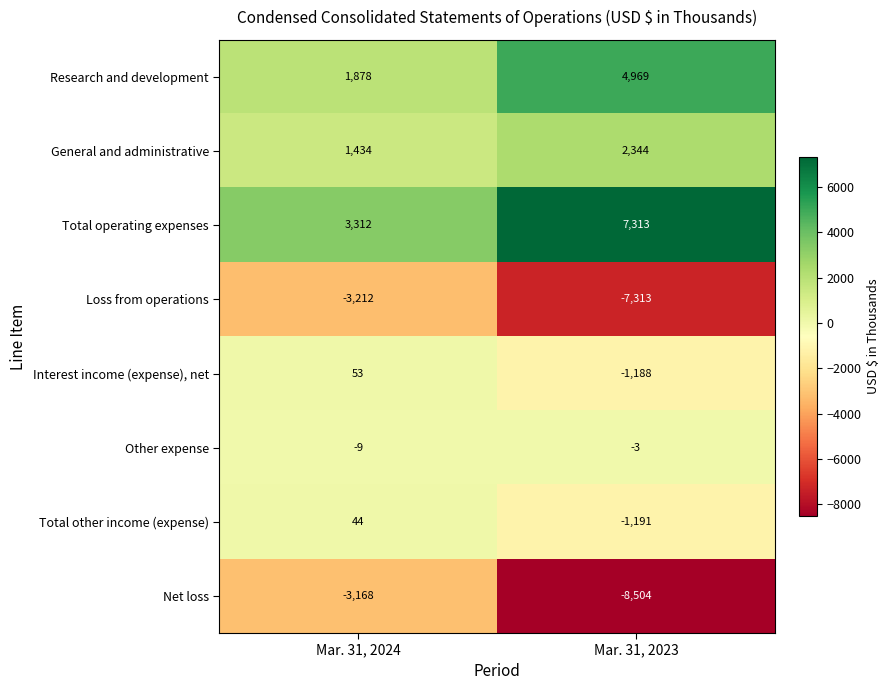

What is the difference between the maximum and minimum values in the Interest income (expense), net series?

1241